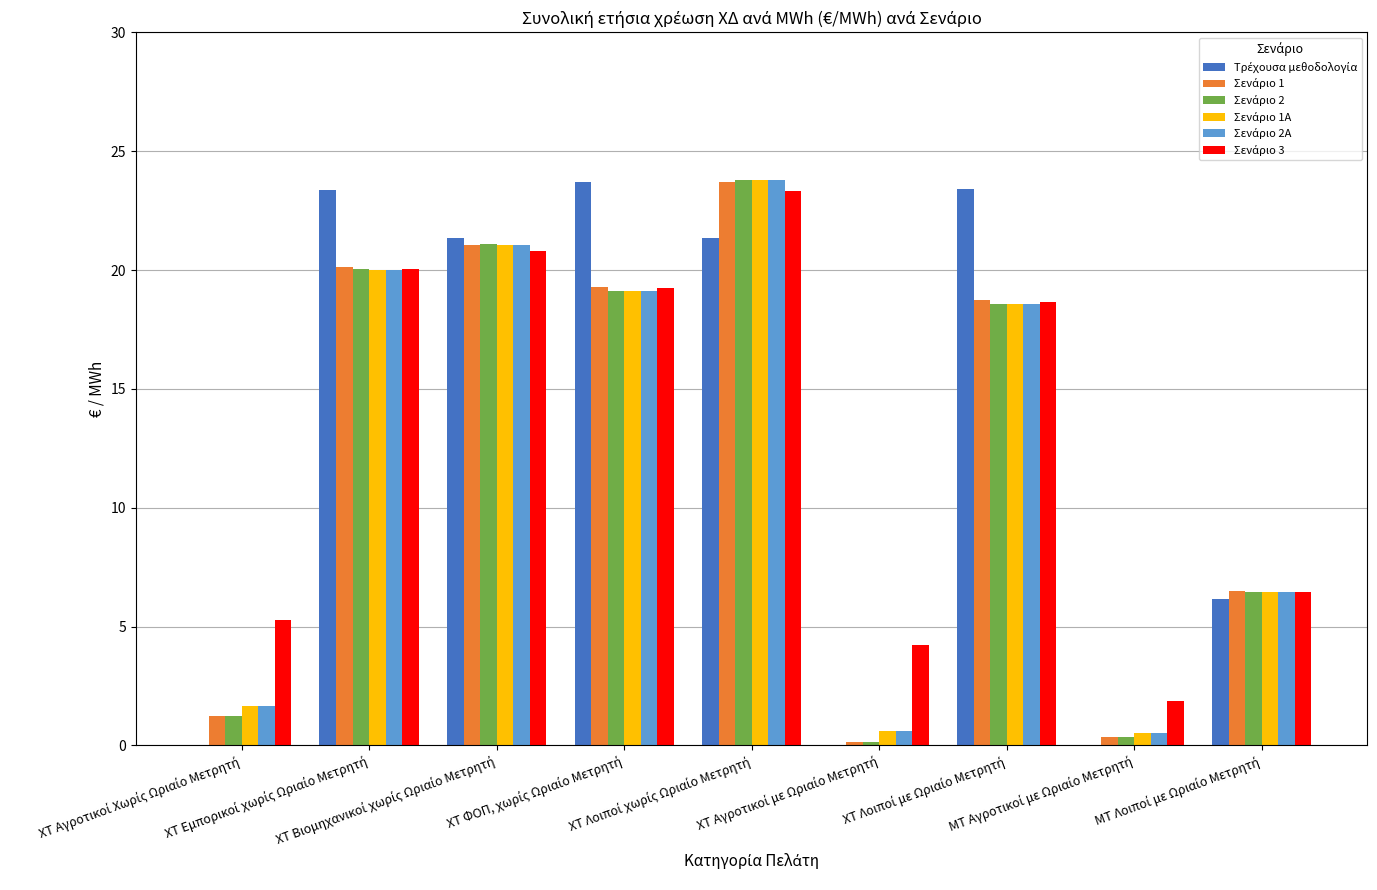

Are the bars horizontal?

No